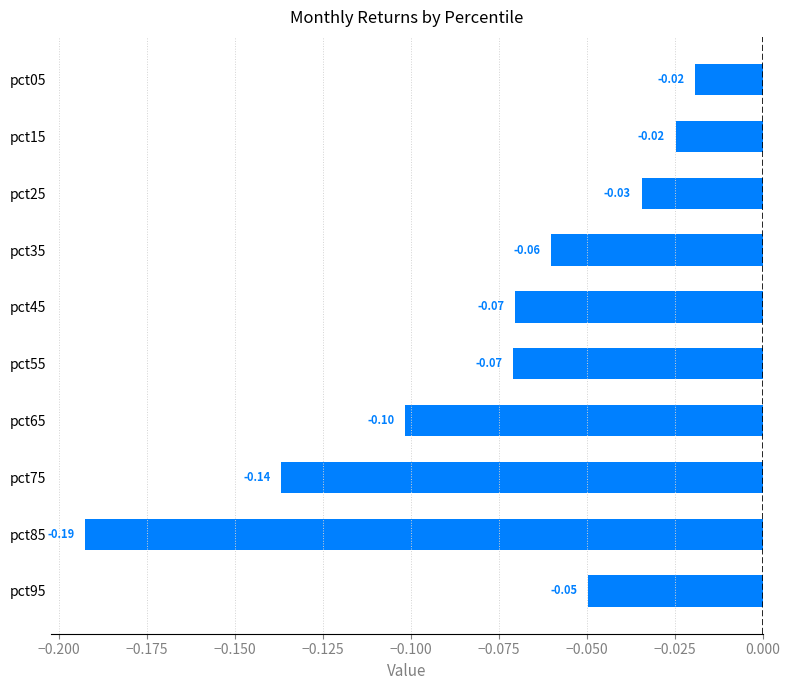

Which has a higher value, pct25 or pct55?

pct25